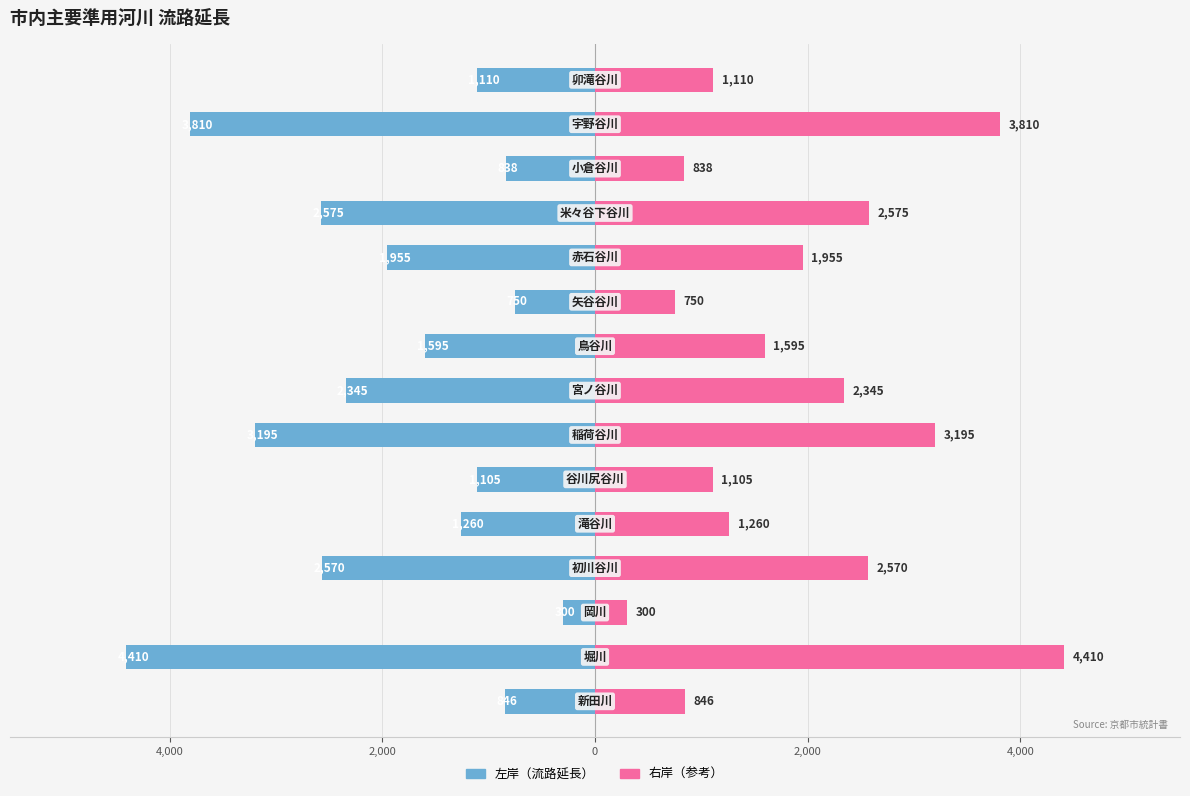

At 7, list the series in order from smallest to largest.

流路延長, 流路延長（右岸）